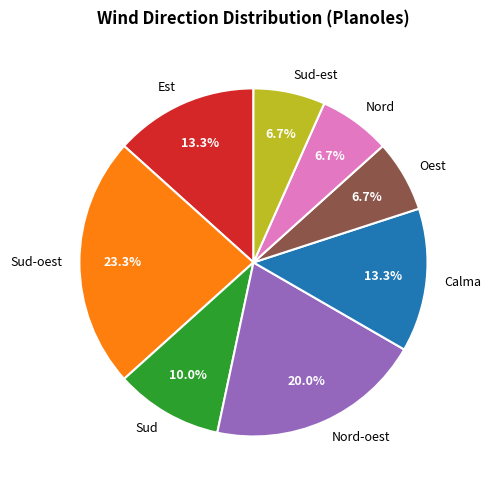

To the nearest percent, what is the average slice percentage?

12%